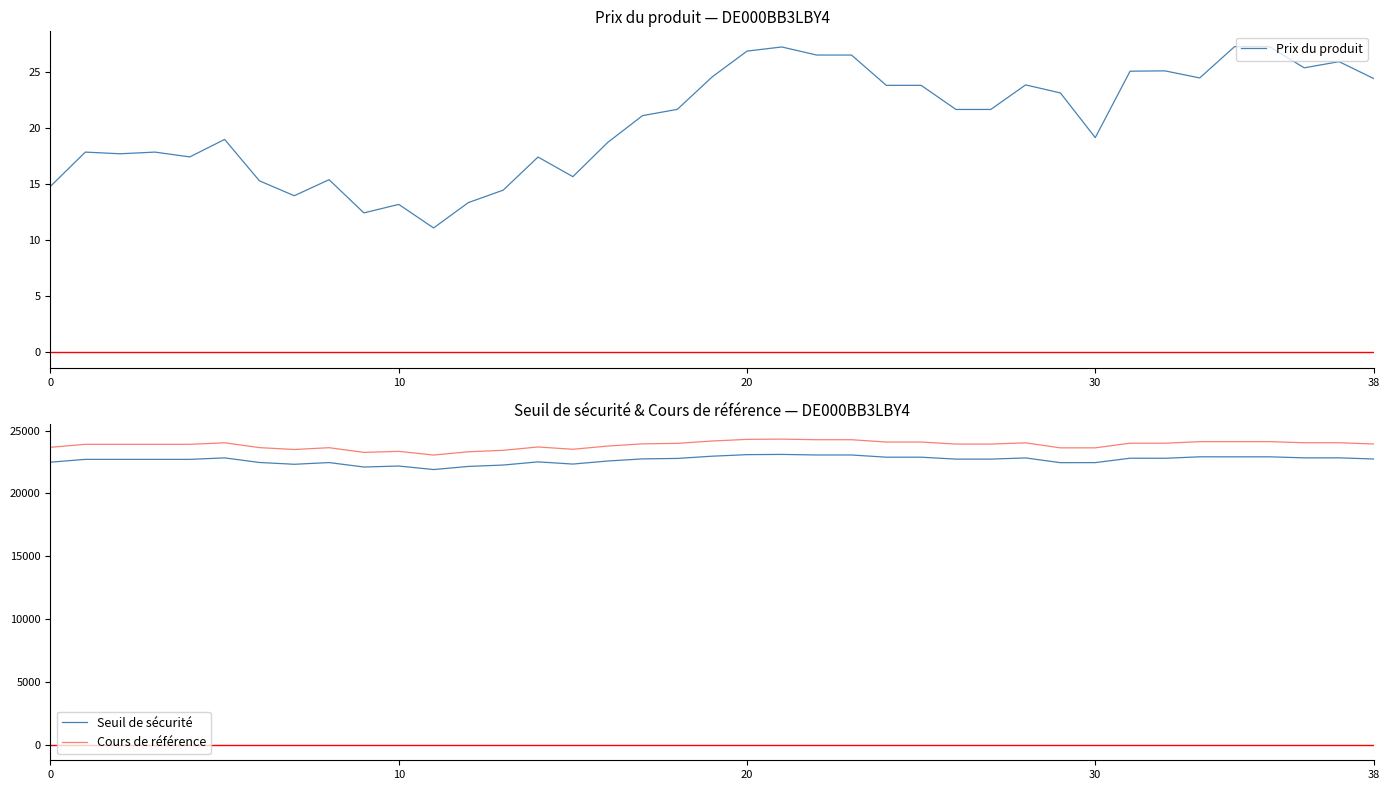

True or false: Prix du produit and Cours de référence intersect in this chart.

False